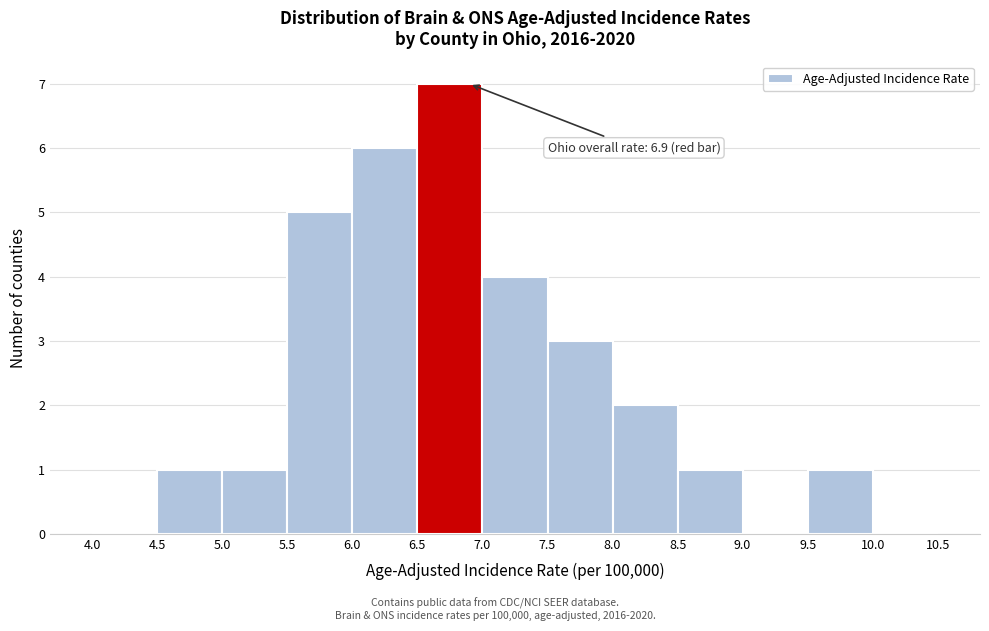

Over which range of the x-axis is the bar tallest?

6.5 to 7.0